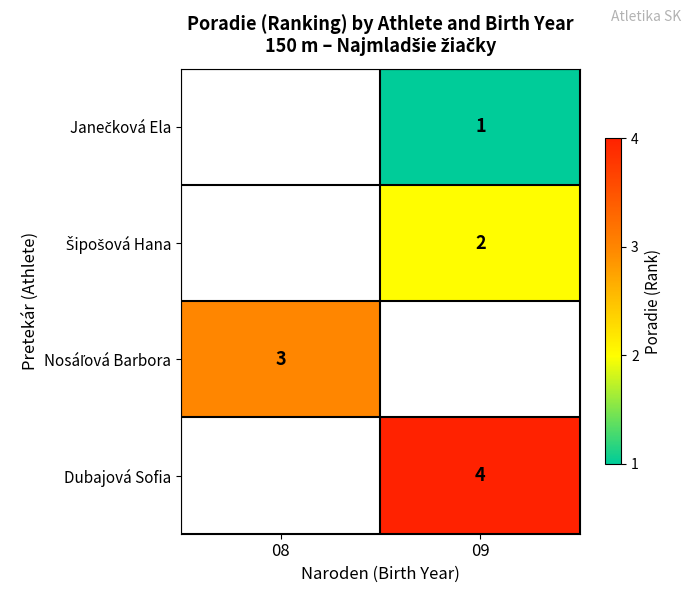

The value of Dubajová Sofia at 09 is 1. True or false?

False